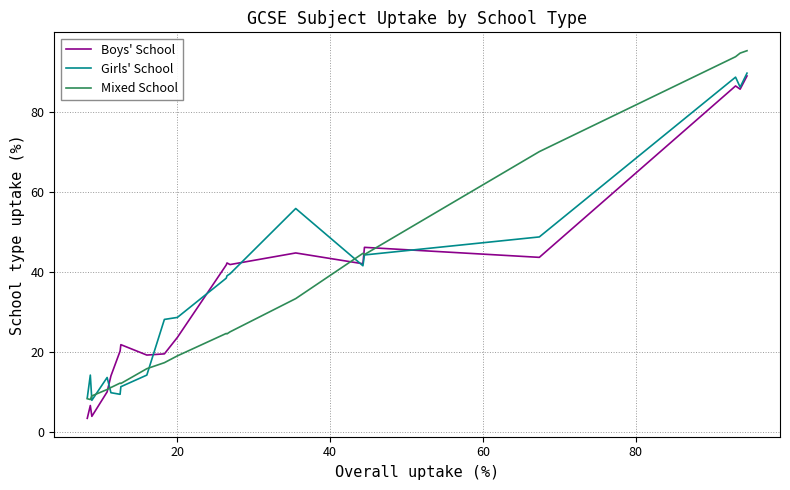

True or false: Mixed School and Girls' School intersect in this chart.

True